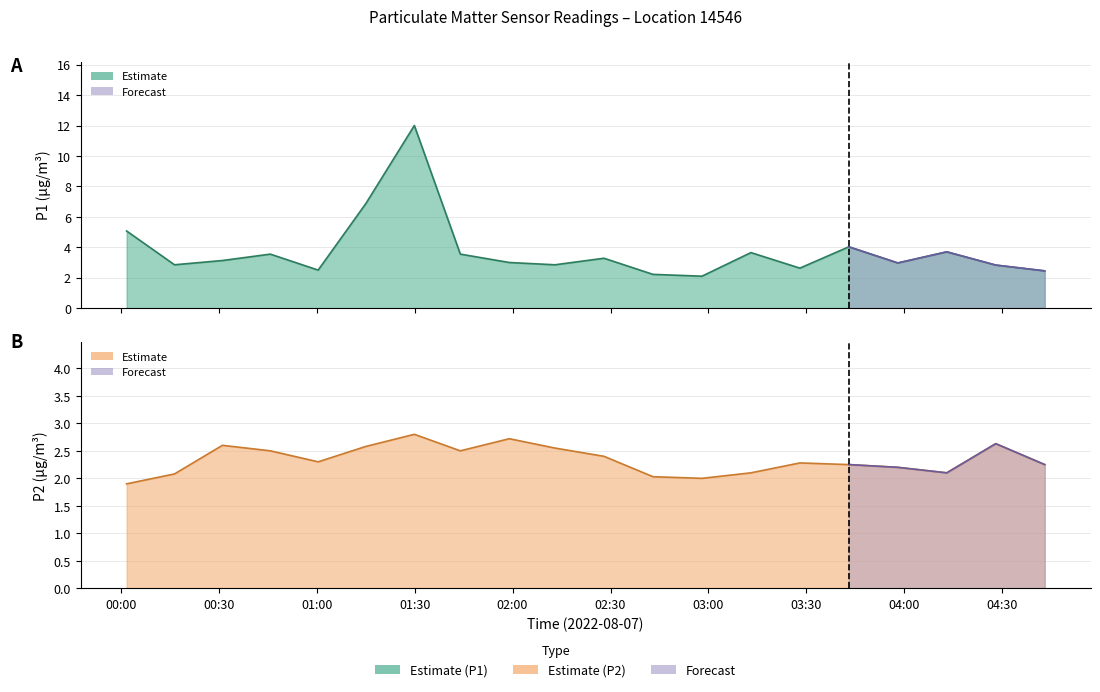

What is the difference between the second highest and second lowest values in the P1 series?

4.7